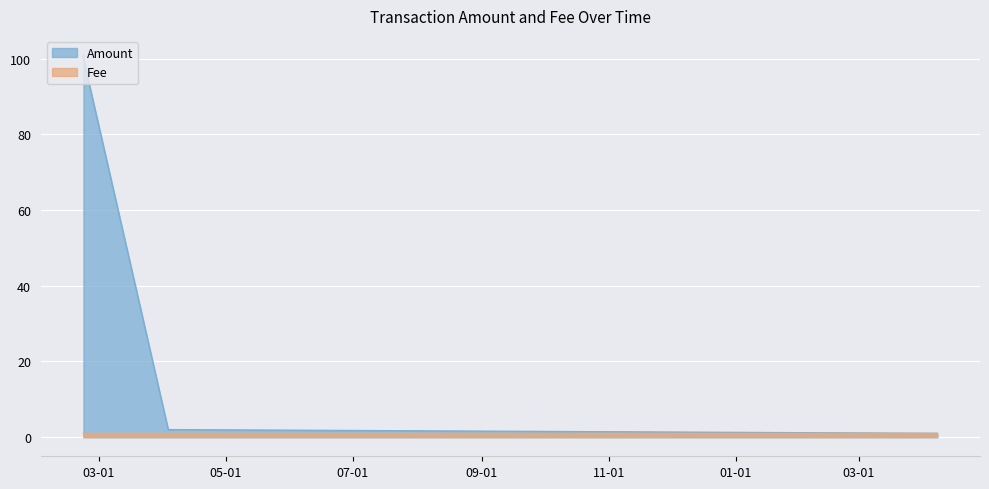

What is the sum of the Fee values at 2017-02-21 15:34:55 and 2017-04-03 08:40:01?

2.0